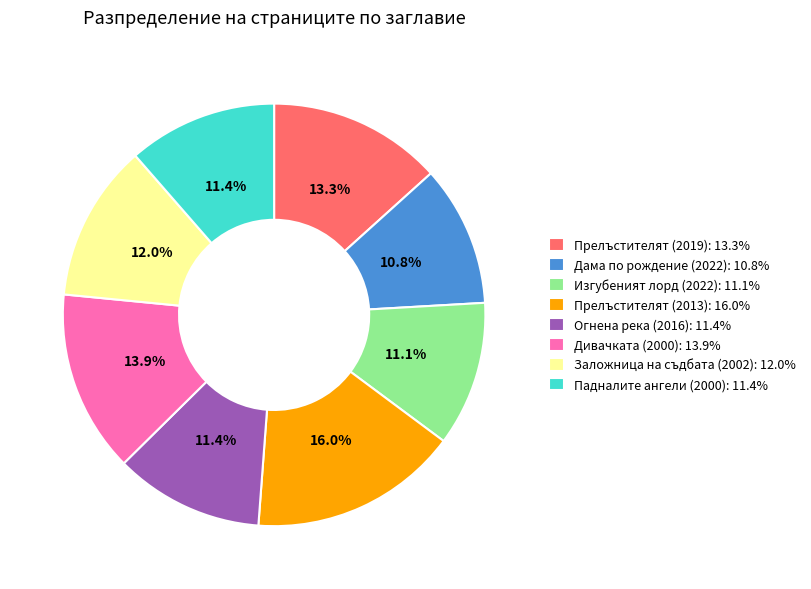

Is it true that Дама по рождение (2022) is 1% of the pie?

False